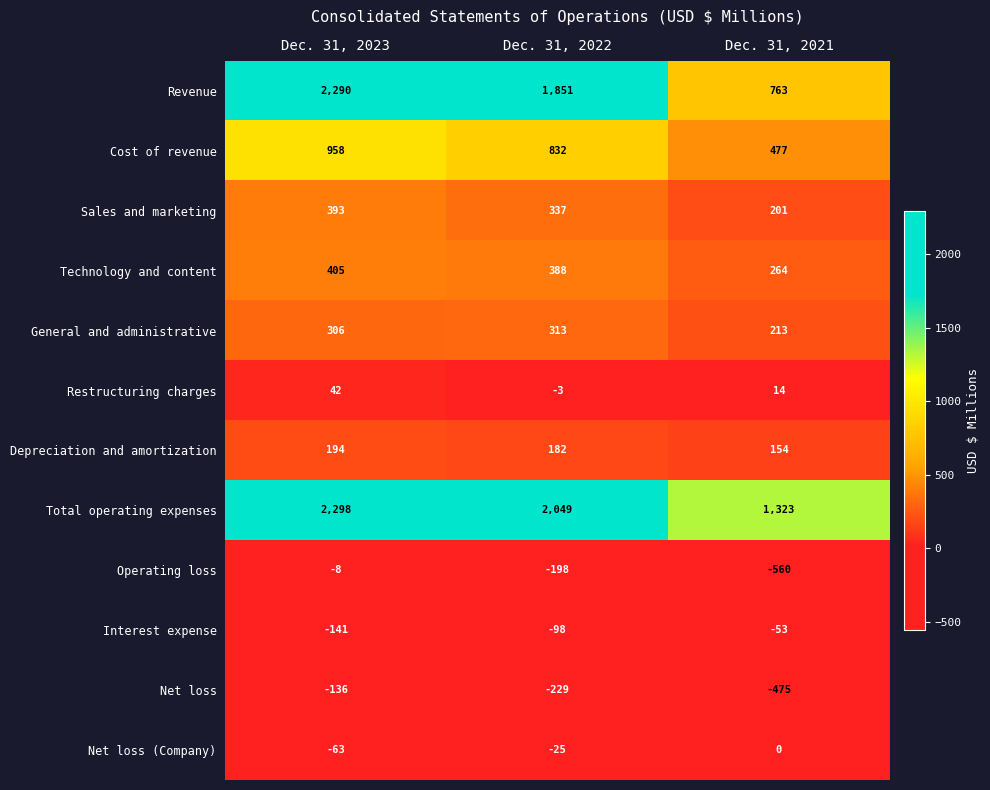

Which category has the lowest value in the Sales and marketing series?

Dec. 31, 2021